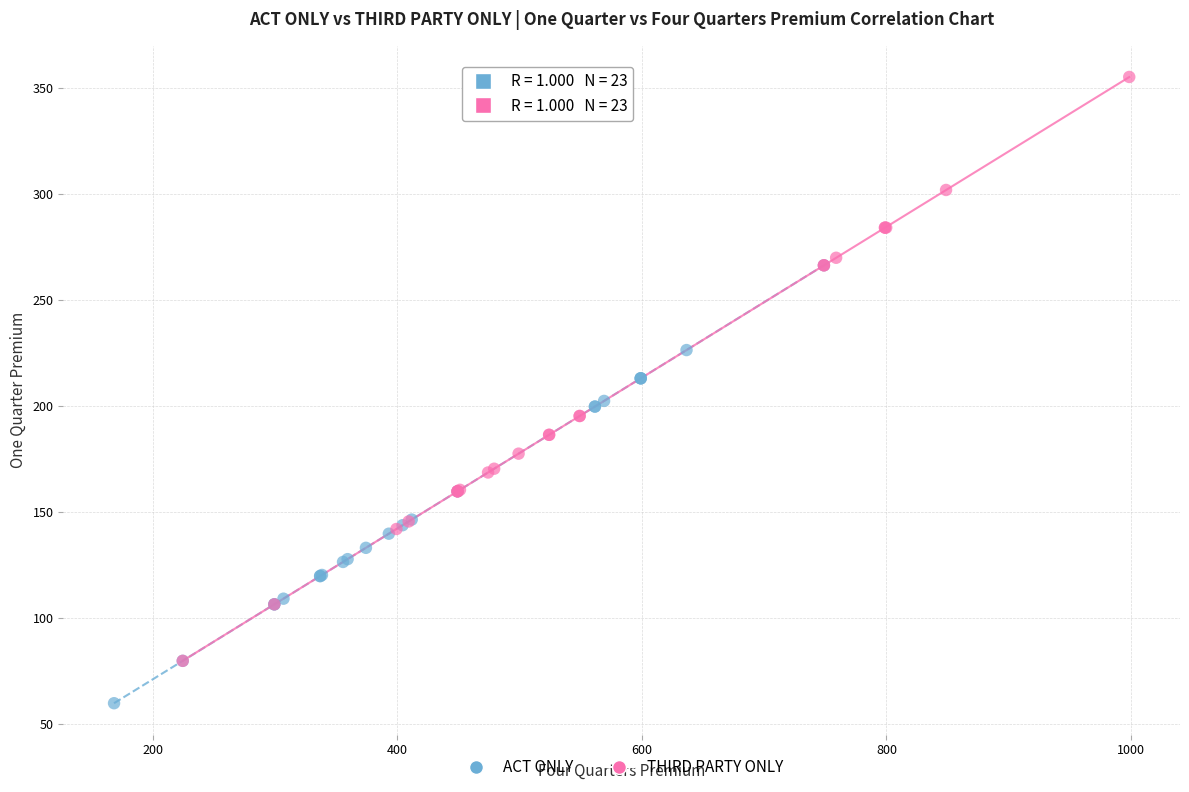

Which series contains the highest Y value?

THIRD PARTY ONLY